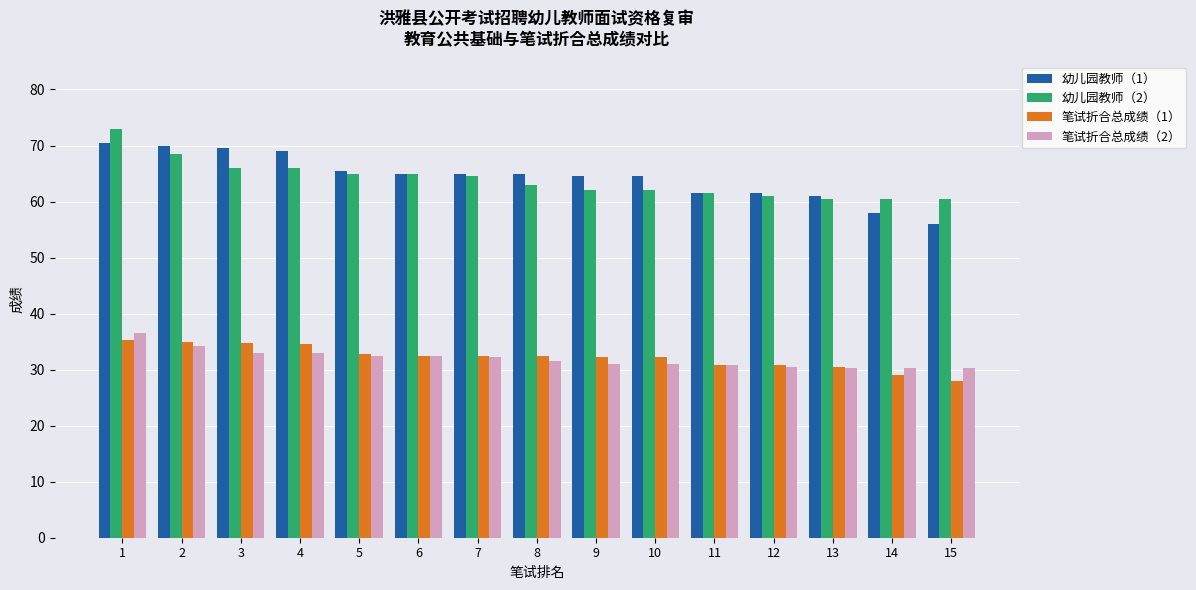

What is the average value of the 幼儿园教师（1） series?

64.4